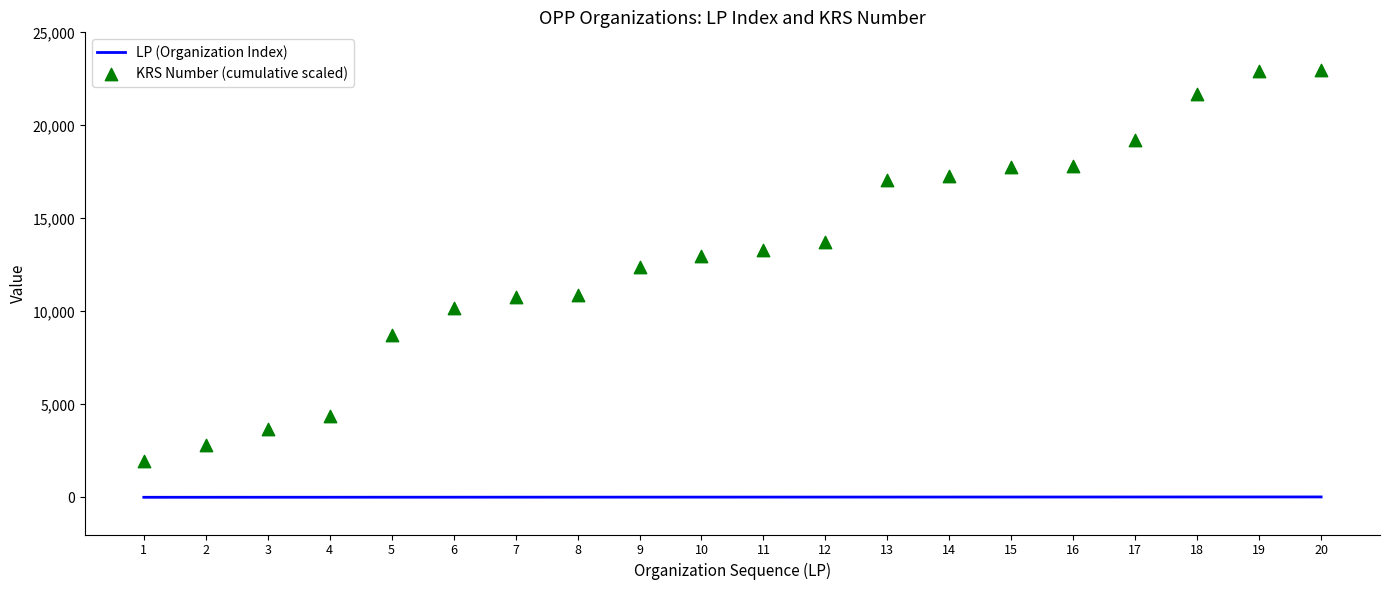

At how many categories does at least one series exceed 21958?

2